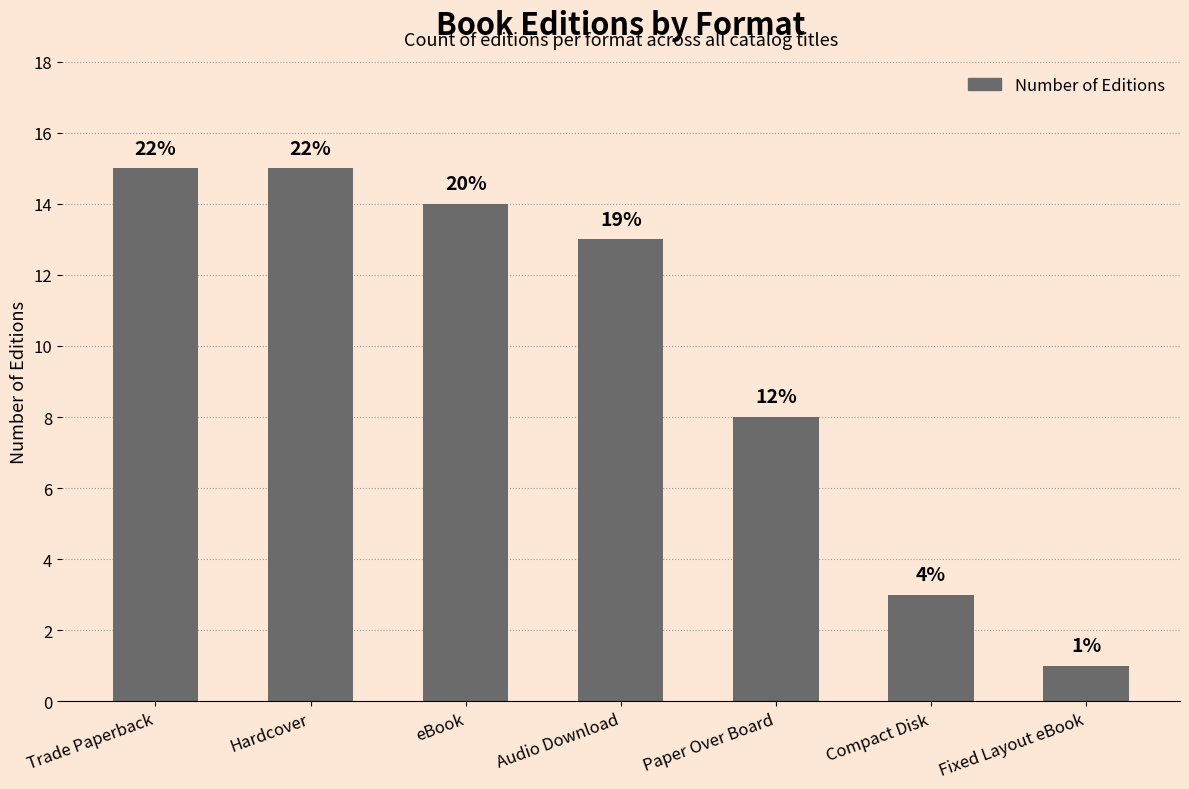

What is the minimum value shown in the chart?

1